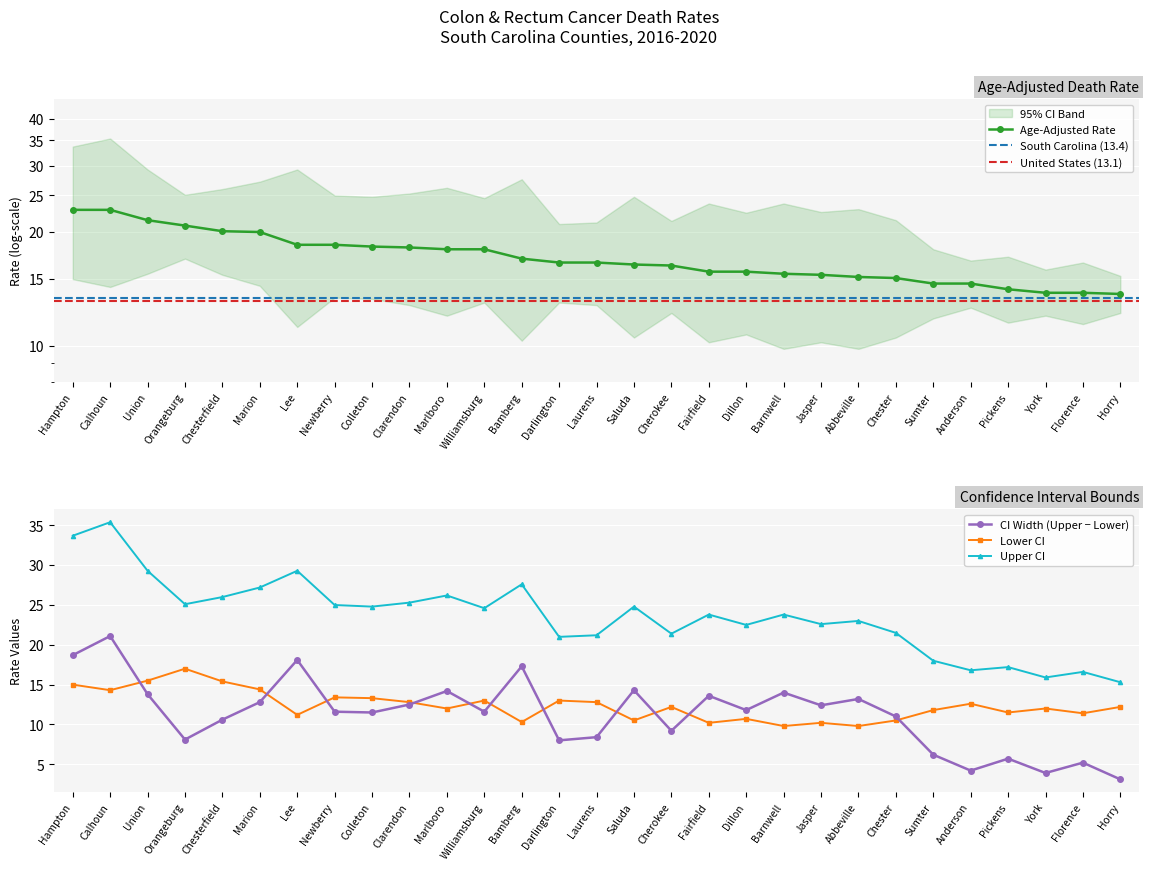

What is the value of the Upper CI point at the 6th from the left?

27.2